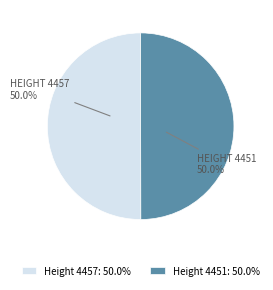

How many segments does this pie chart have?

2